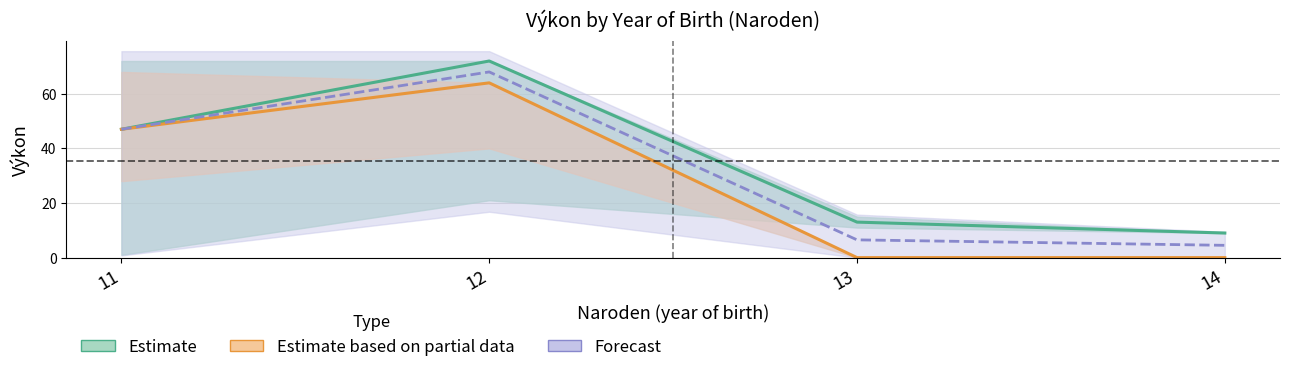

In Najmladsi_ziaci, how many points are higher than both neighbors (excluding endpoints)?

1